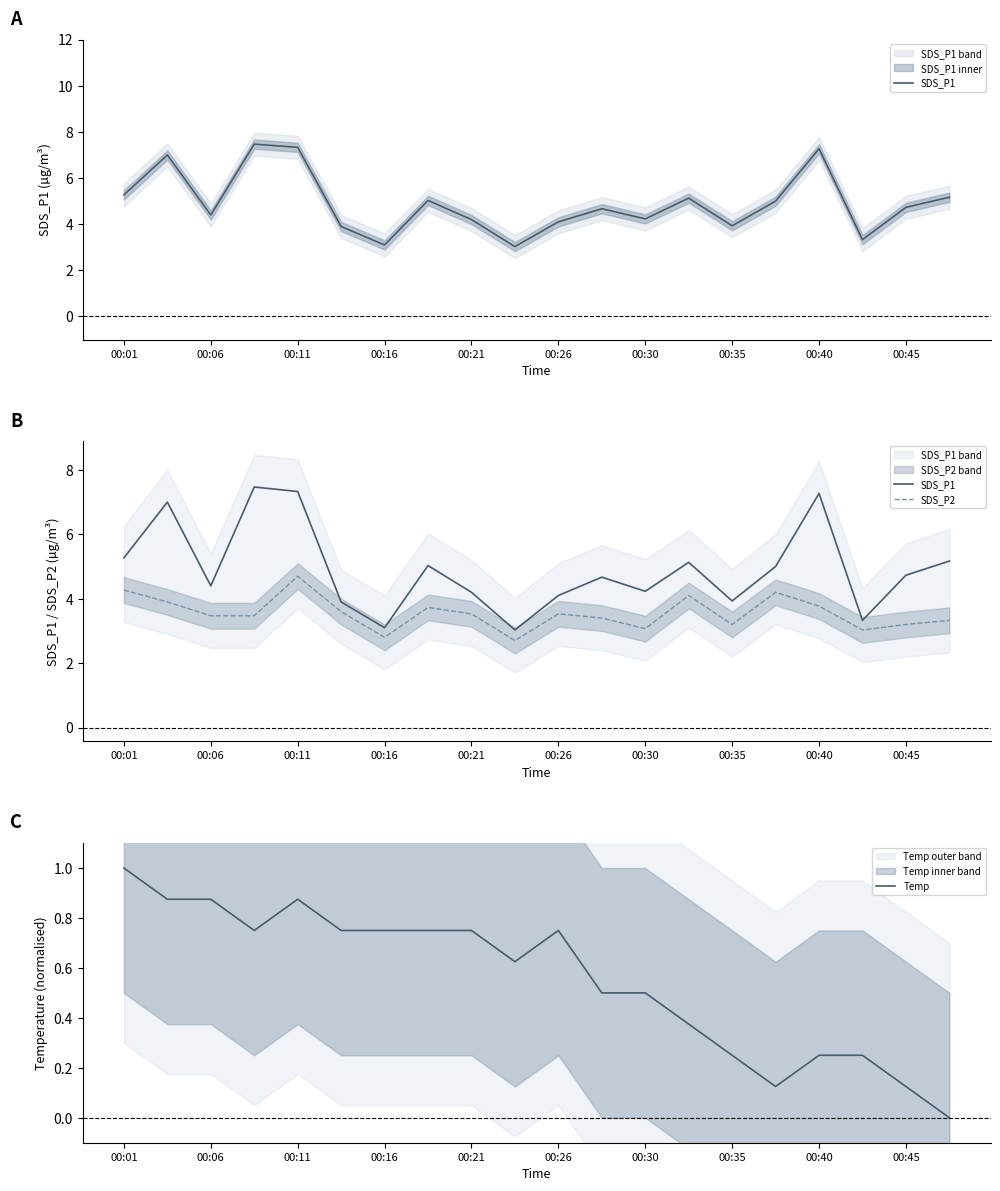

What is the maximum value shown in the chart?

7.5